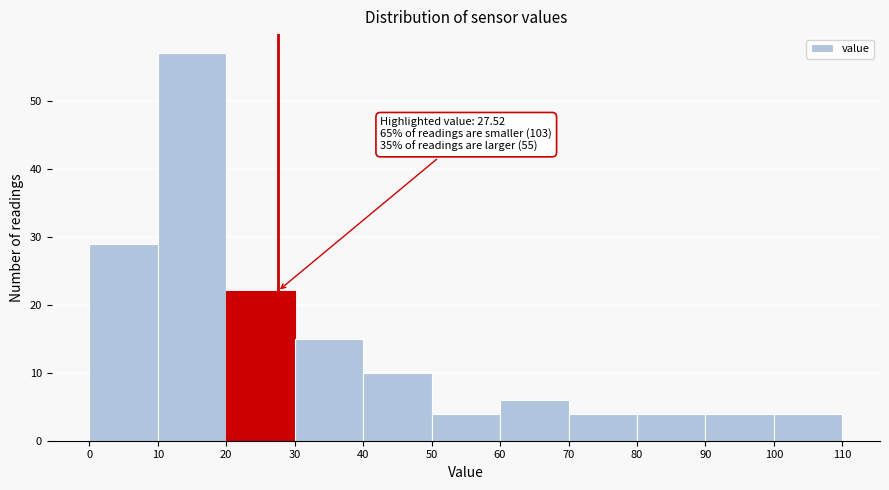

Over which range of the x-axis is the bar tallest?

10 to 20